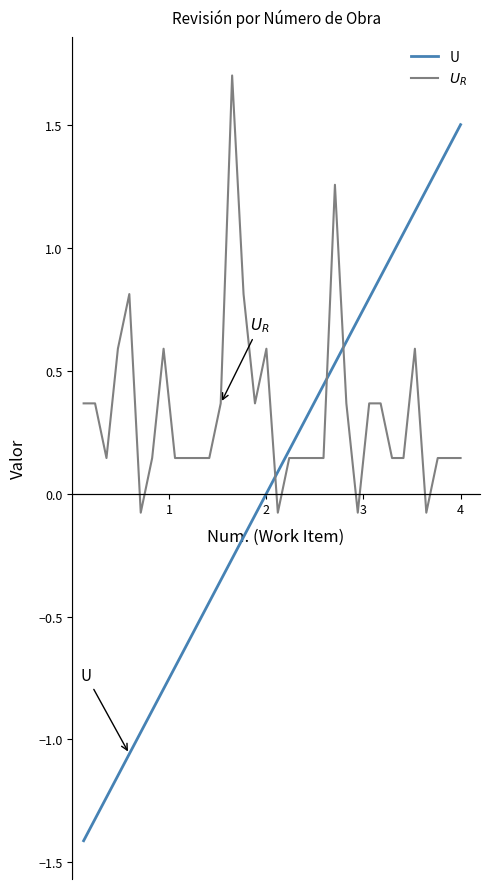

Which series has the widest spread of values?

U